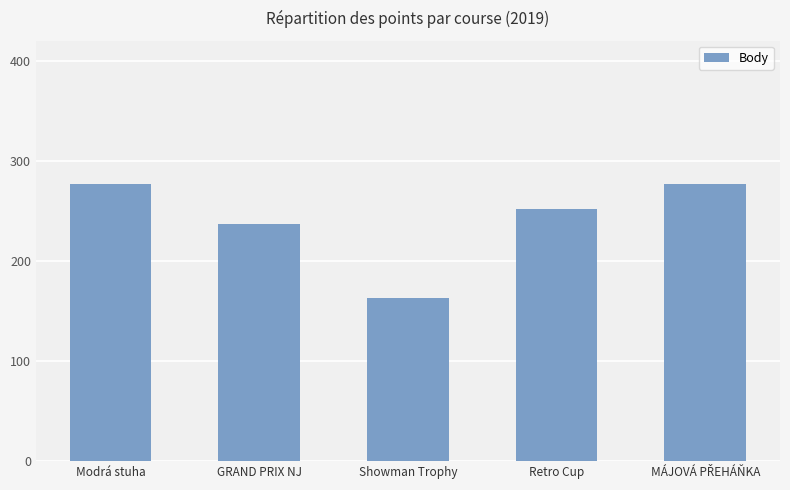

What is the value of the 1st bar from the left?

277